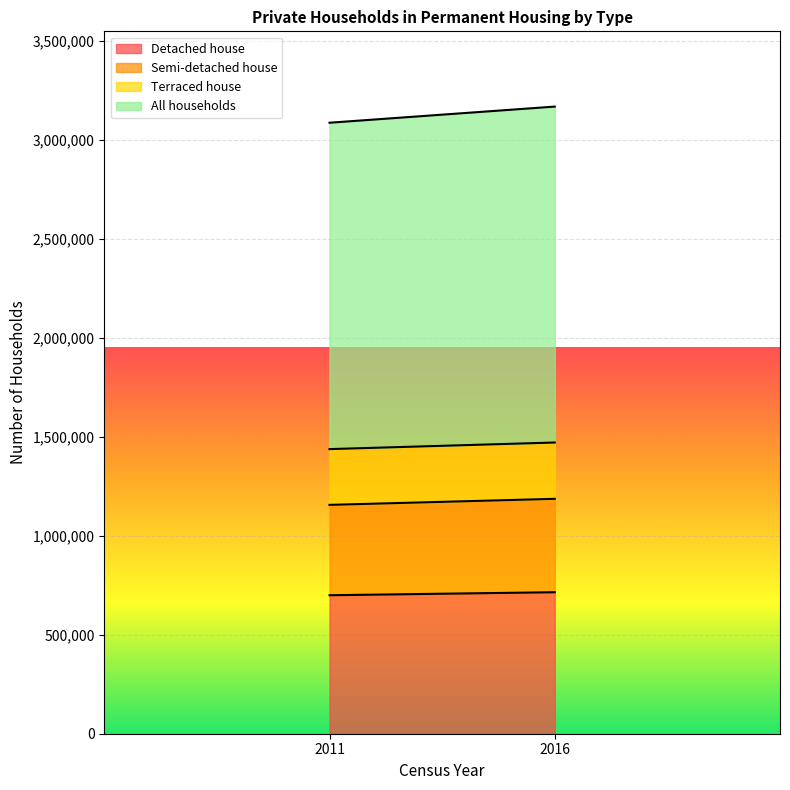

Reading left to right, transcribe all the data shown in this chart.

Detached house: 2011=699869	2016=715133
Semi-detached house: 2011=456651	2016=471948
Terraced house: 2011=281825	2016=284569
All households: 2011=1649408	2016=1697665